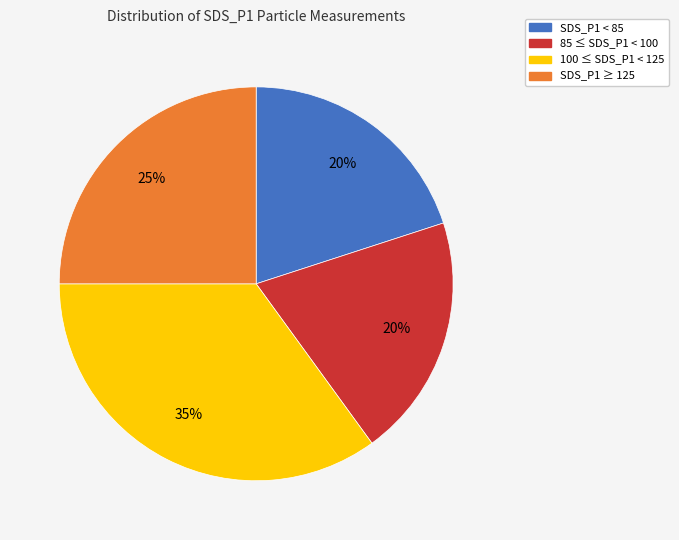

Is there any slice that represents more than half of the pie?

No